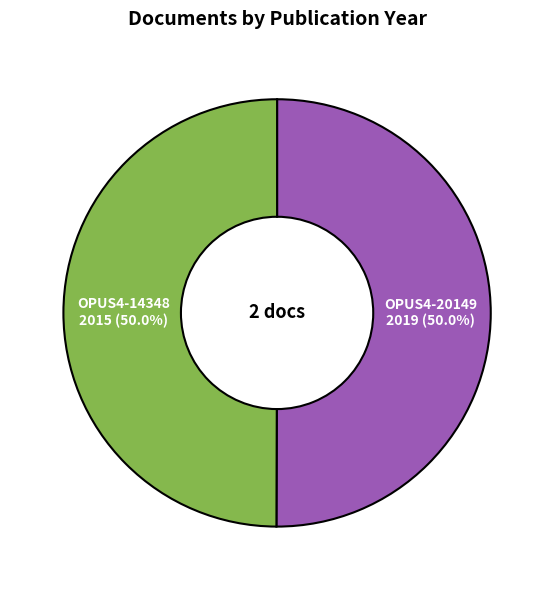

Approximately how many times larger is the value at OPUS4-20149 compared to OPUS4-14348?

1.0